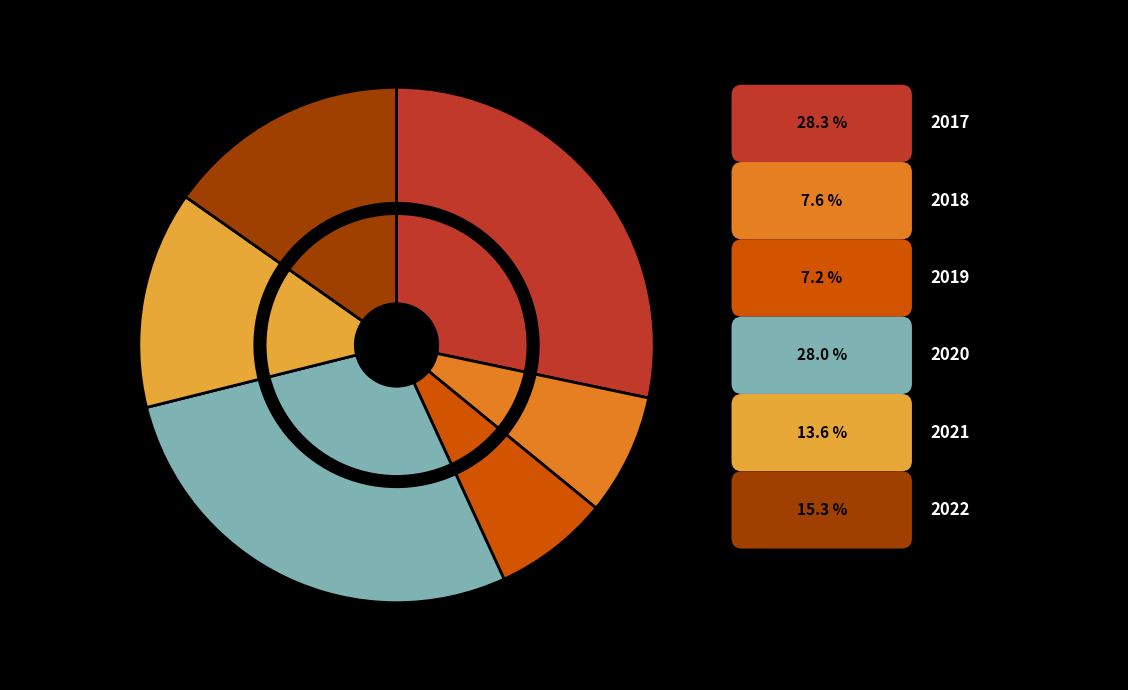

What is the largest slice in the pie chart?

2017